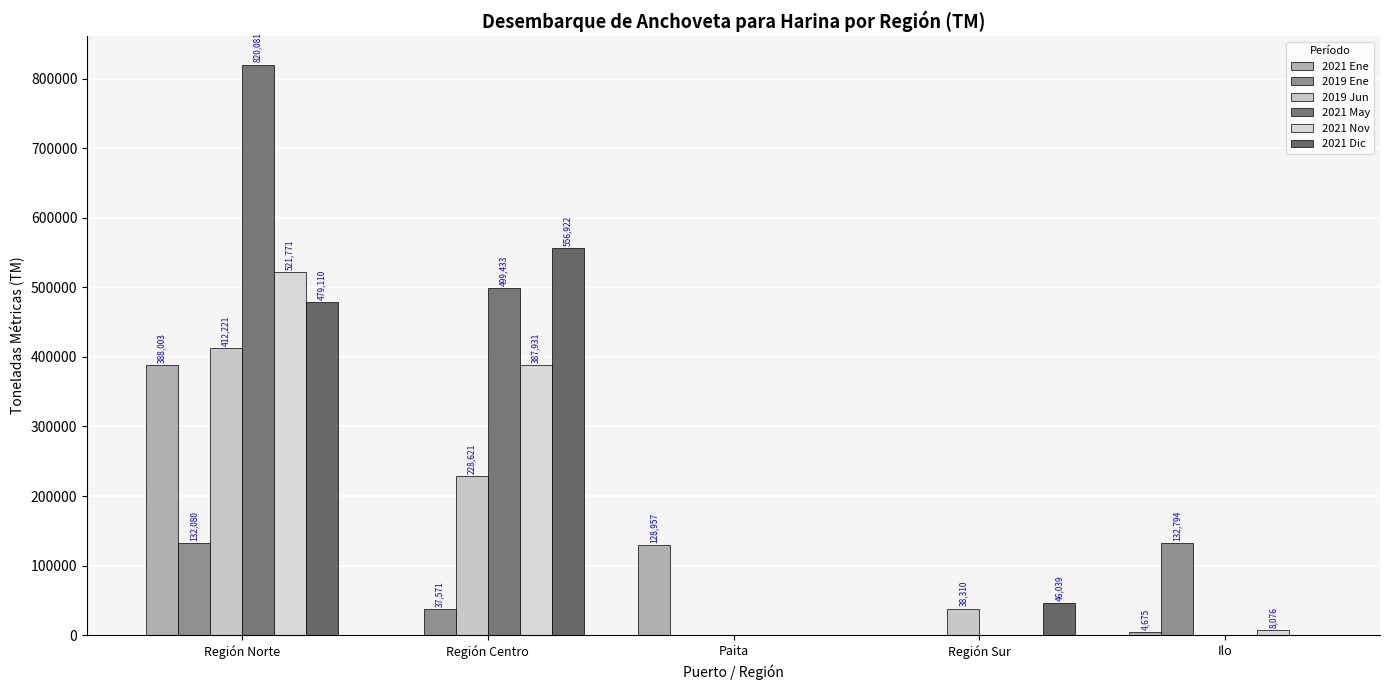

True or false: 2019 Jun has a value of 412221.9 at Región Norte.

True